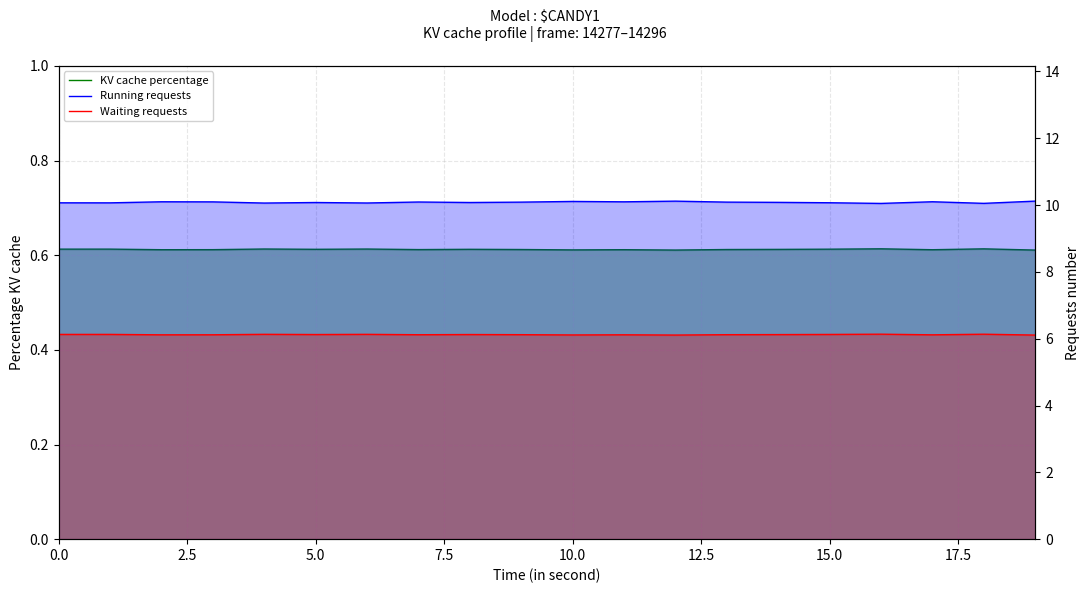

Rank the series by their average value, from lowest to highest.

KV cache percentage, Waiting requests, Running requests